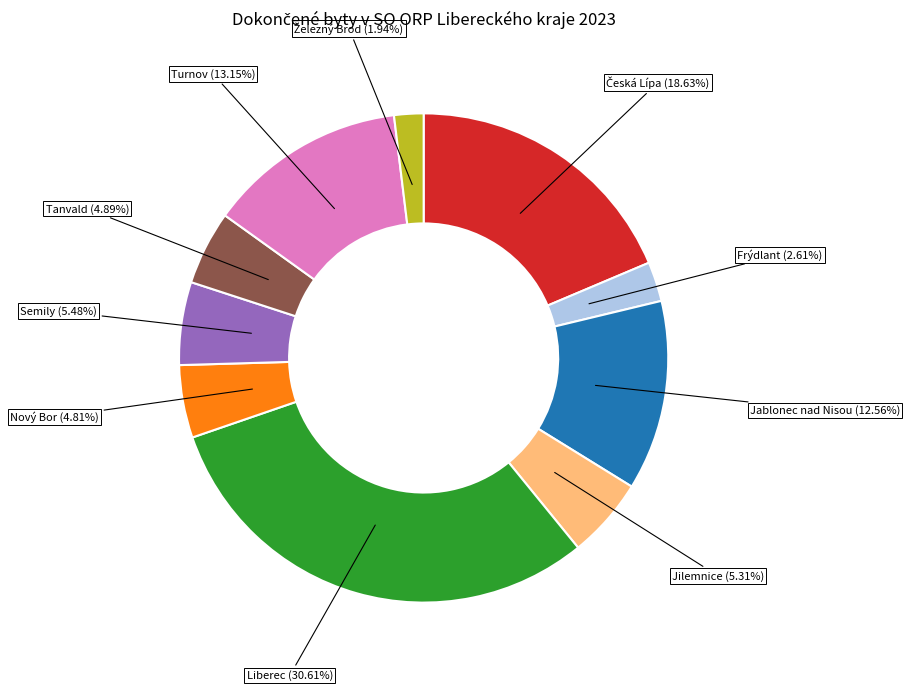

Does any single category account for the majority?

No